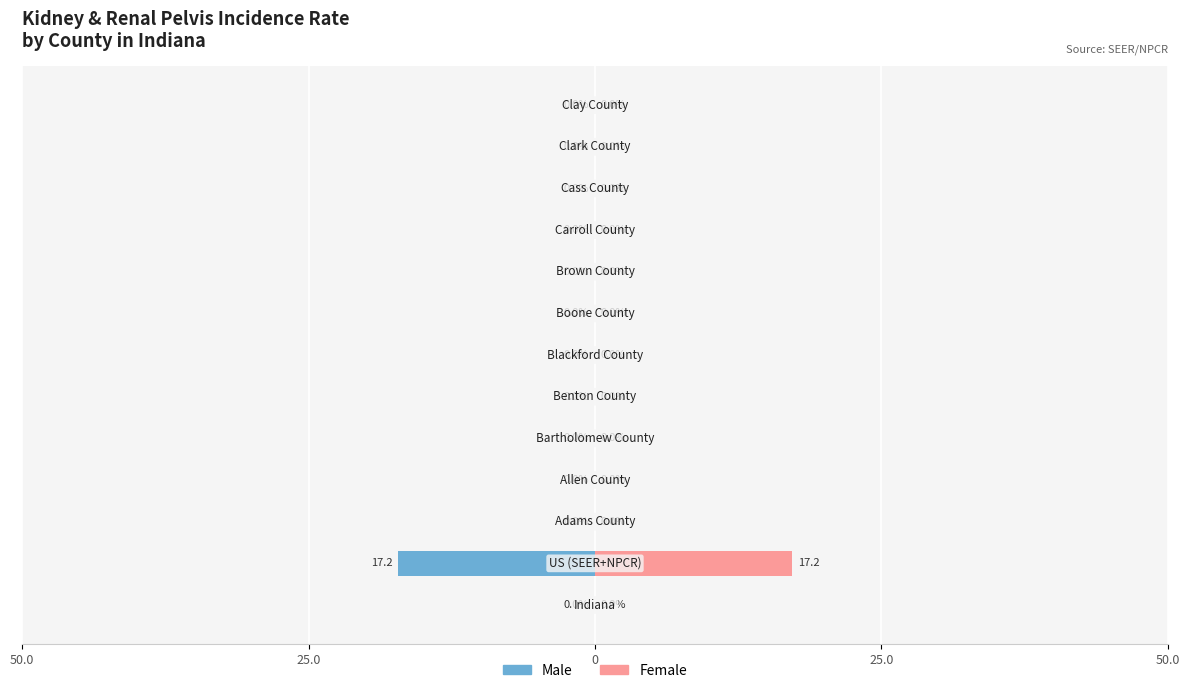

How many groups of bars are there?

13